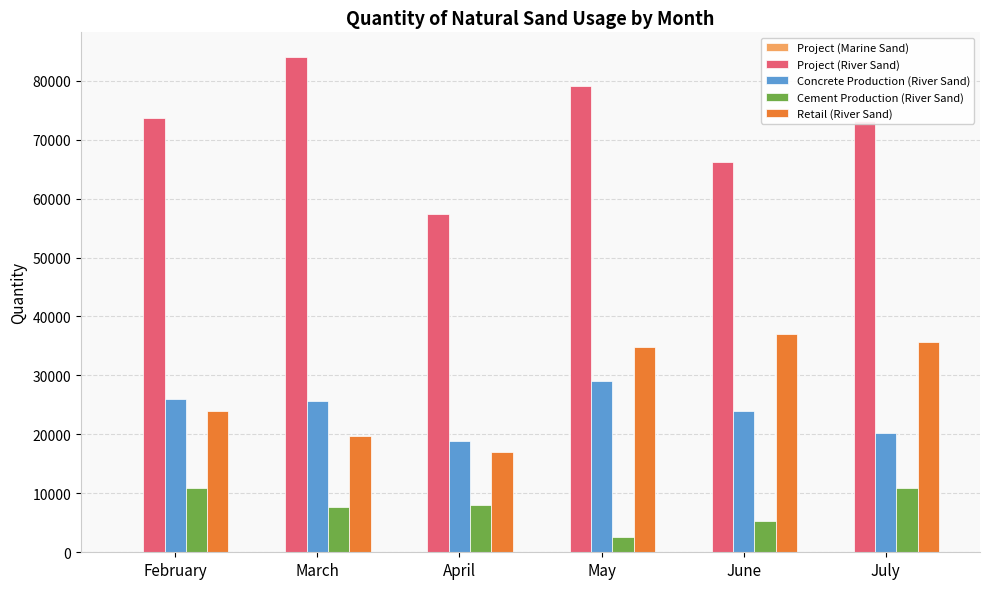

What is the difference between the Concrete Production (River Sand) values at February and March?

384